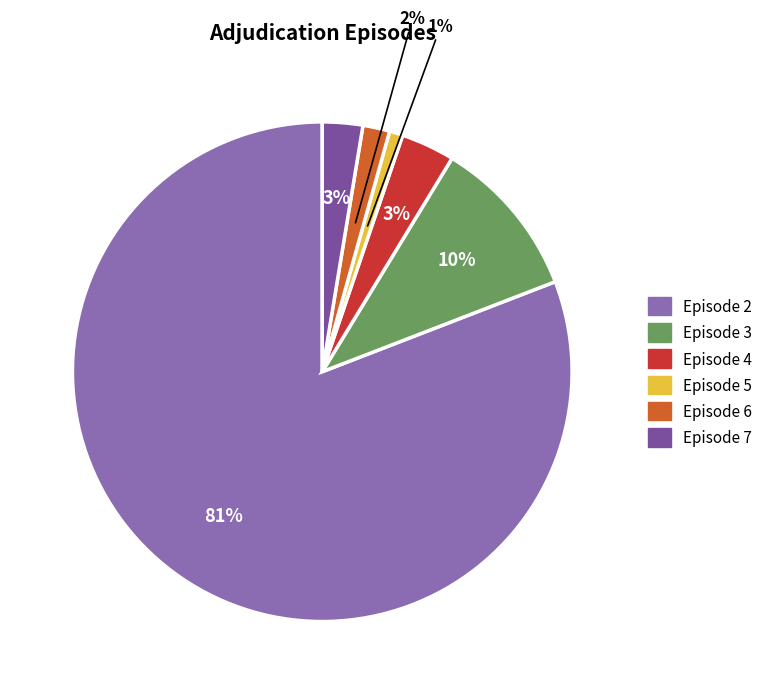

Which has a higher value, Episode 5 or Episode 3?

Episode 3